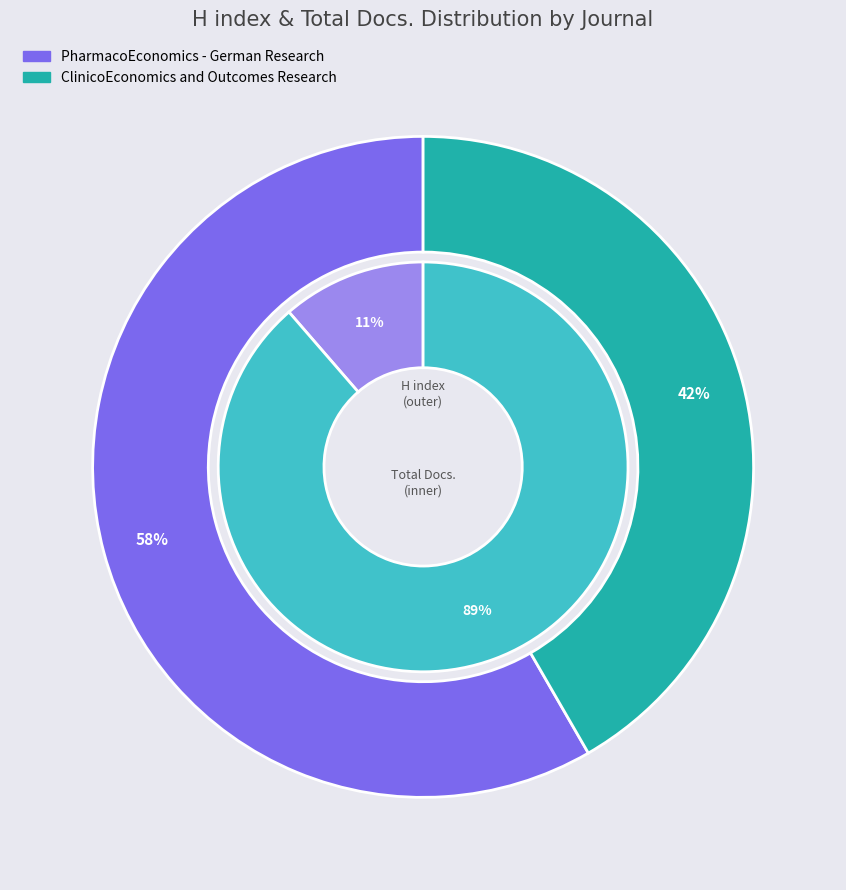

Count the number of slices in the pie.

2